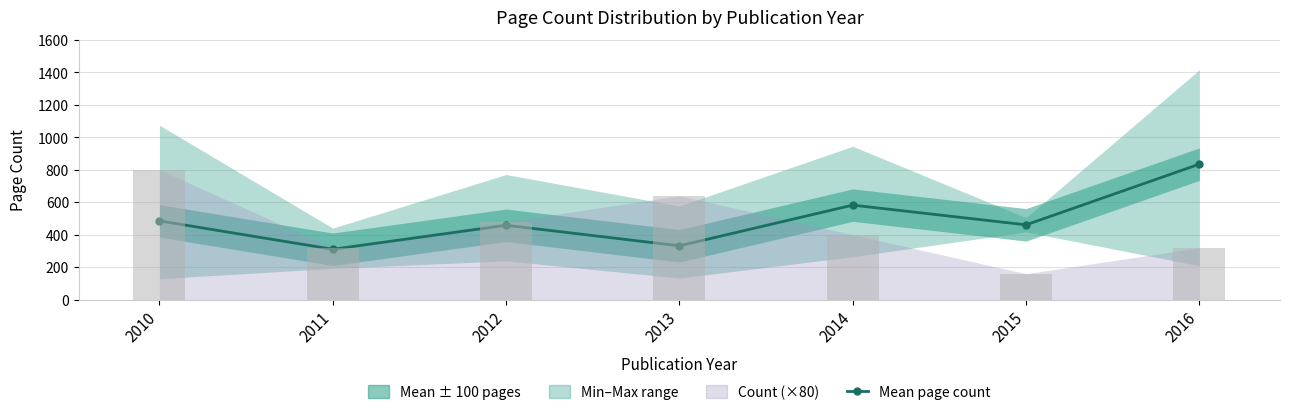

Is it true that Mean page count equals 331.8 at 2013?

True